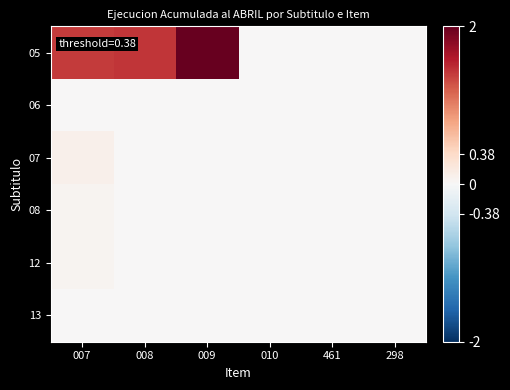

Reading left to right, list all the values displayed in this chart.

05: 007=1.4	008=1.4	009=2.0	010=0.0	461=0.0	298=0.0
06: 007=0.0	008=0.0	009=0.0	010=0.0	461=0.0	298=0.0
07: 007=0.1	008=0.0	009=0.0	010=0.0	461=0.0	298=0.0
08: 007=0.1	008=0.0	009=0.0	010=0.0	461=0.0	298=0.0
12: 007=0.1	008=0.0	009=0.0	010=0.0	461=0.0	298=0.0
13: 007=0.0	008=0.0	009=0.0	010=0.0	461=0.0	298=0.0